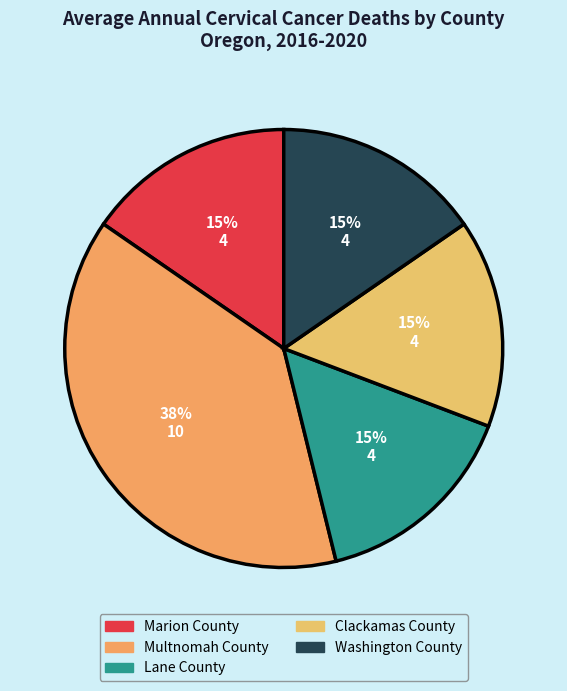

Which category has the biggest portion of the pie?

Multnomah County